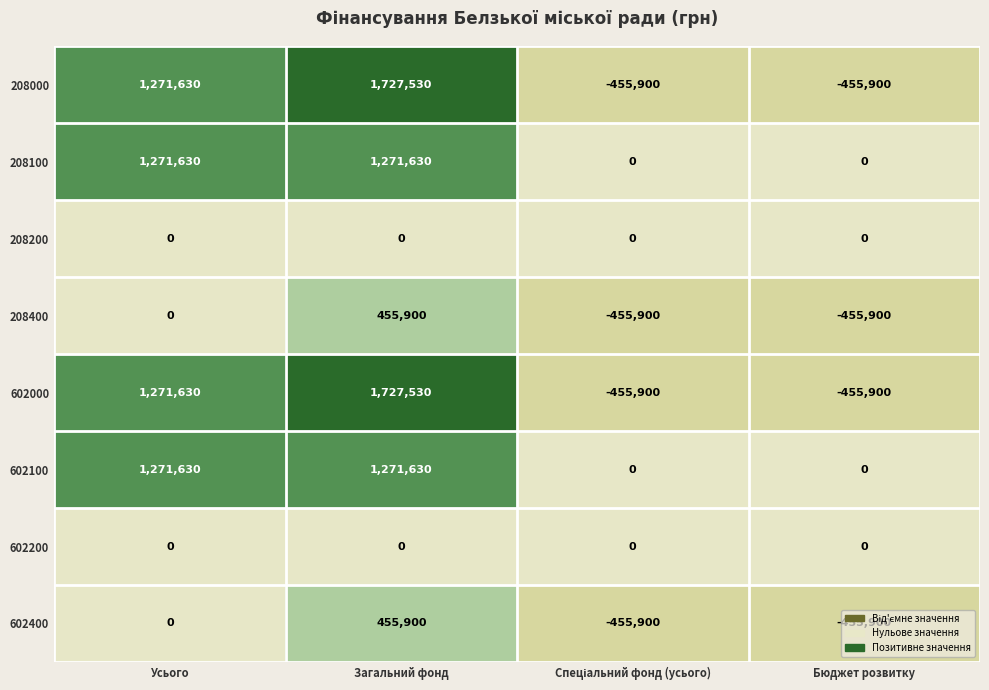

What is the spread (max minus min) of values at Бюджет розвитку?

455900